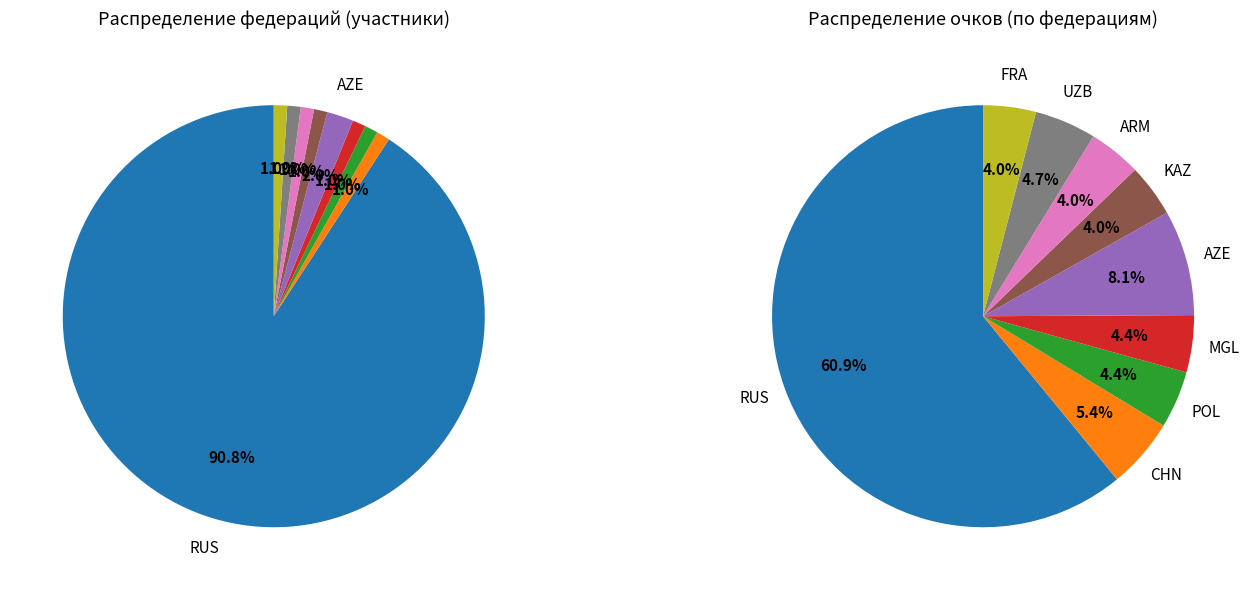

Is there any slice that represents more than half of the pie?

Yes